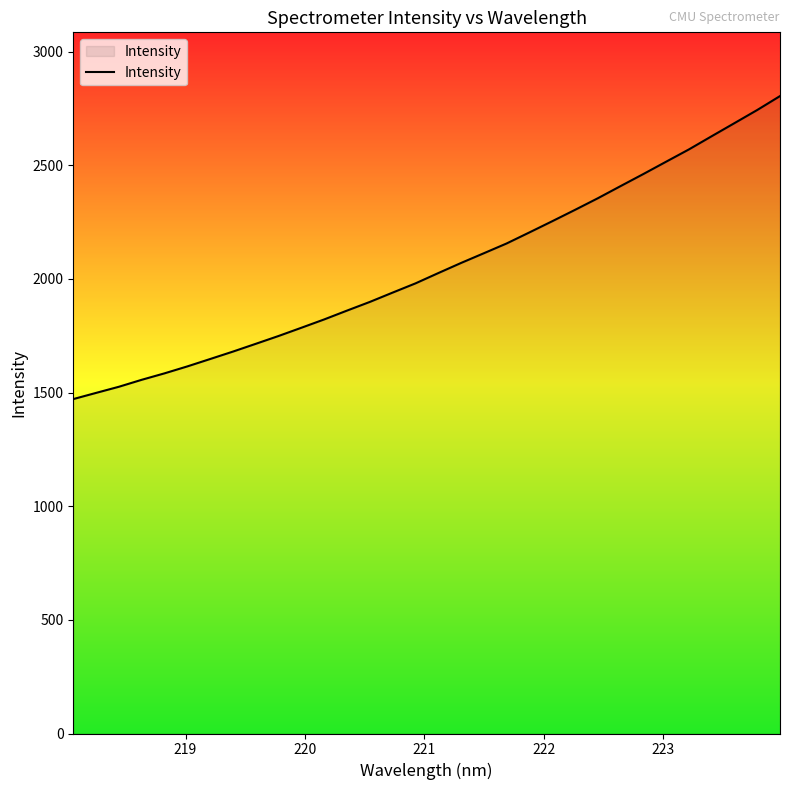

What is the greatest value displayed?

2803.9